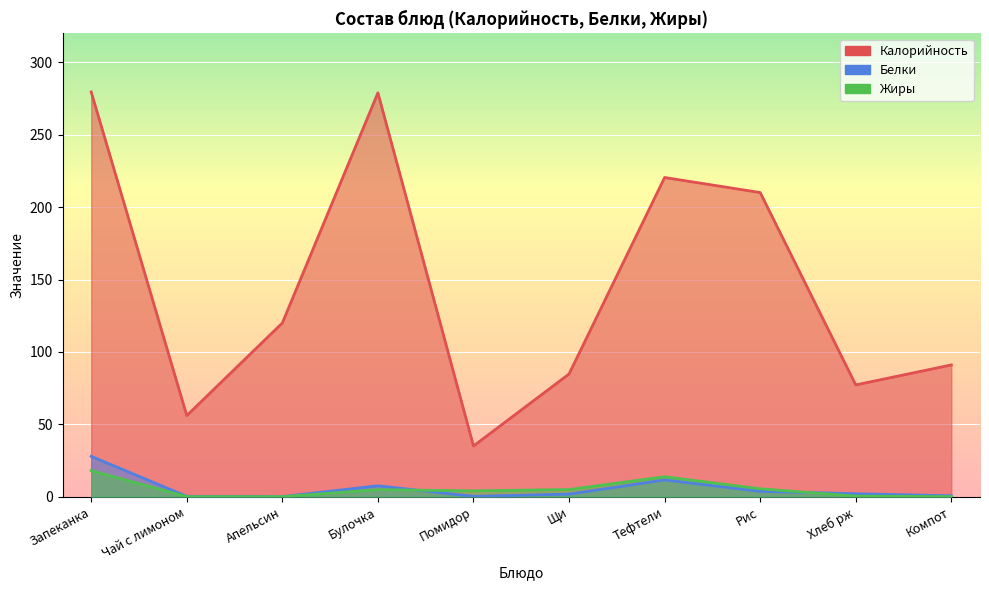

At which label is Калорийность closest to 157?

Апельсин